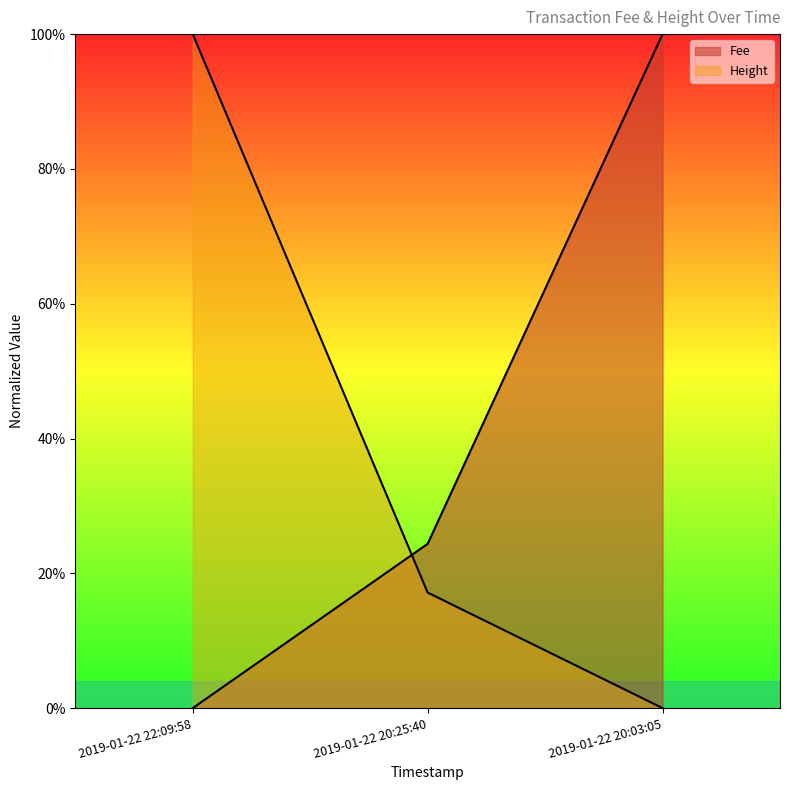

List the series in order of their overall mean, highest first.

Fee, Height